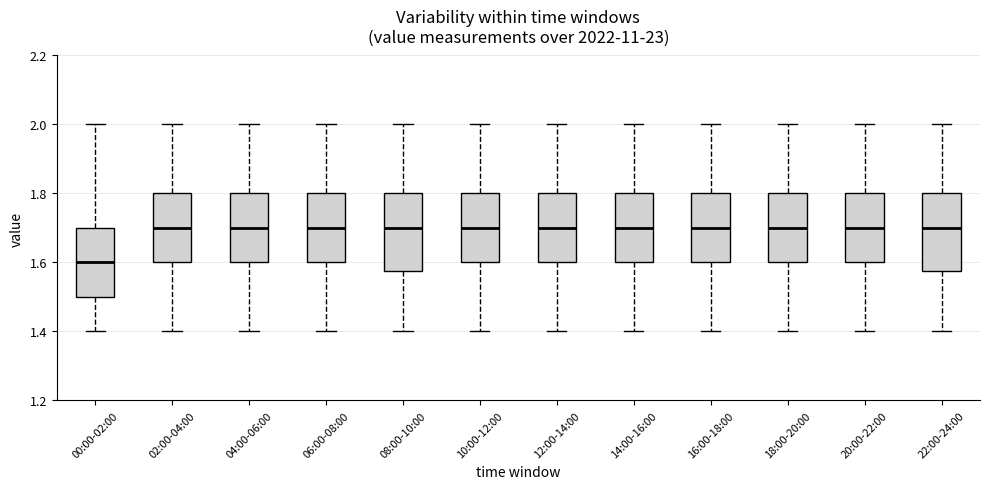

Reading left to right, read every box against the y-axis: the position of its median line, the range the box covers, and the ends of its whiskers. The values are not printed on the chart, so give them approximately, as read against the axis.

00:00-02:00: median 1.60, box 1.50 to 1.70, whiskers 1.40 to 2.00
02:00-04:00: median 1.70, box 1.60 to 1.80, whiskers 1.40 to 2.00
04:00-06:00: median 1.70, box 1.60 to 1.80, whiskers 1.40 to 2.00
06:00-08:00: median 1.70, box 1.60 to 1.80, whiskers 1.40 to 2.00
08:00-10:00: median 1.70, box 1.58 to 1.80, whiskers 1.40 to 2.00
10:00-12:00: median 1.70, box 1.60 to 1.80, whiskers 1.40 to 2.00
12:00-14:00: median 1.70, box 1.60 to 1.80, whiskers 1.40 to 2.00
14:00-16:00: median 1.70, box 1.60 to 1.80, whiskers 1.40 to 2.00
16:00-18:00: median 1.70, box 1.60 to 1.80, whiskers 1.40 to 2.00
18:00-20:00: median 1.70, box 1.60 to 1.80, whiskers 1.40 to 2.00
20:00-22:00: median 1.70, box 1.60 to 1.80, whiskers 1.40 to 2.00
22:00-24:00: median 1.70, box 1.58 to 1.80, whiskers 1.40 to 2.00